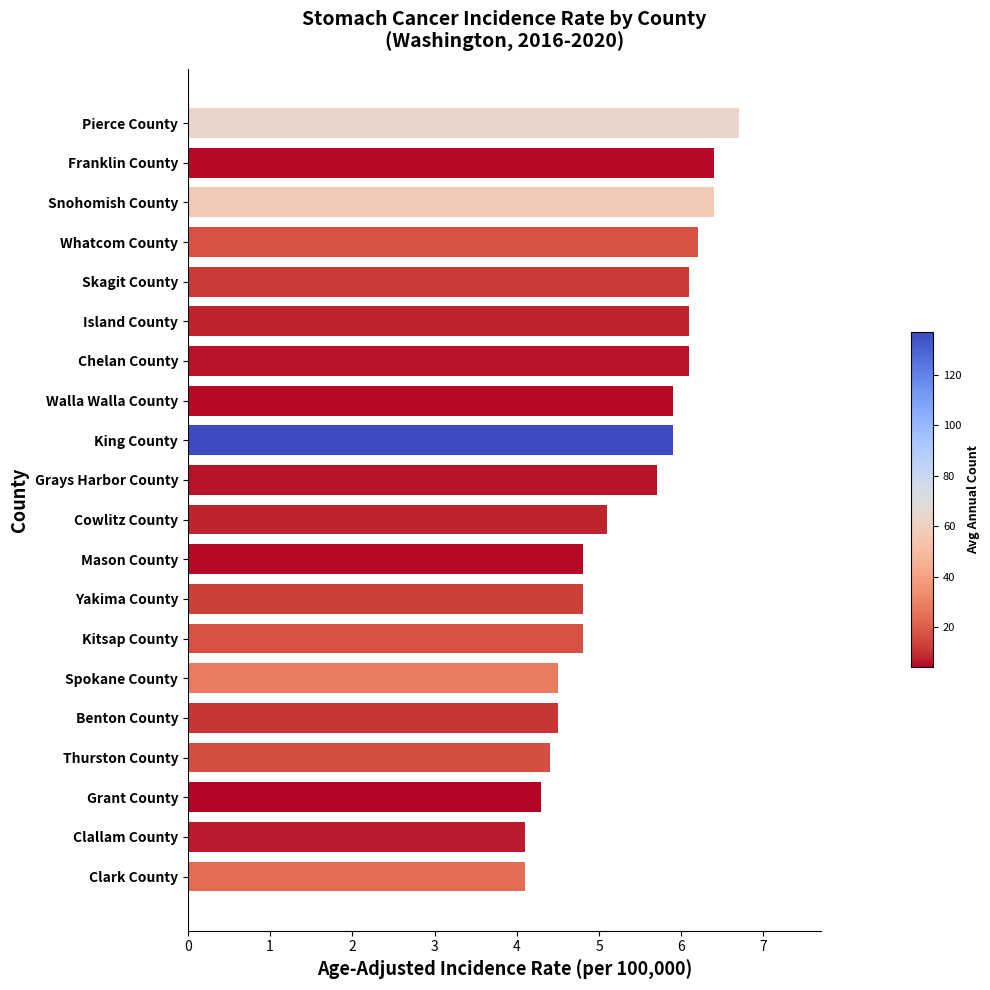

What is the sum of all values?

106.9